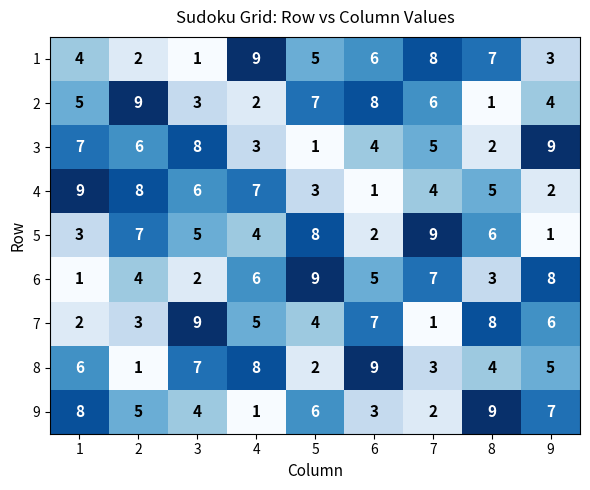

Rank the series at 7 from highest to lowest value.

5, 1, 6, 2, 3, 4, 8, 9, 7